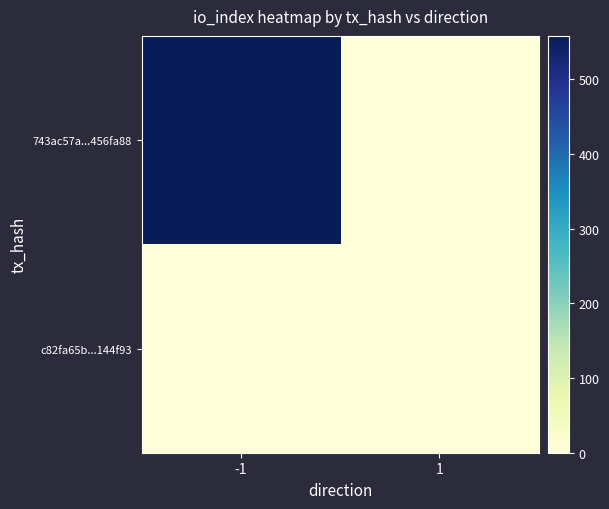

How many distinct data groups are displayed?

2